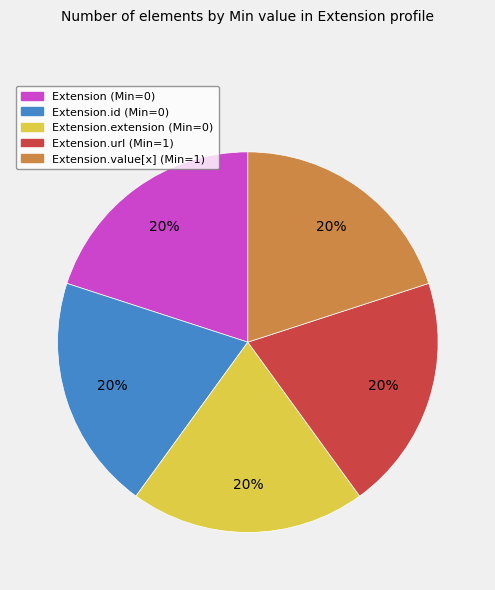

Is there any slice that represents more than half of the pie?

No